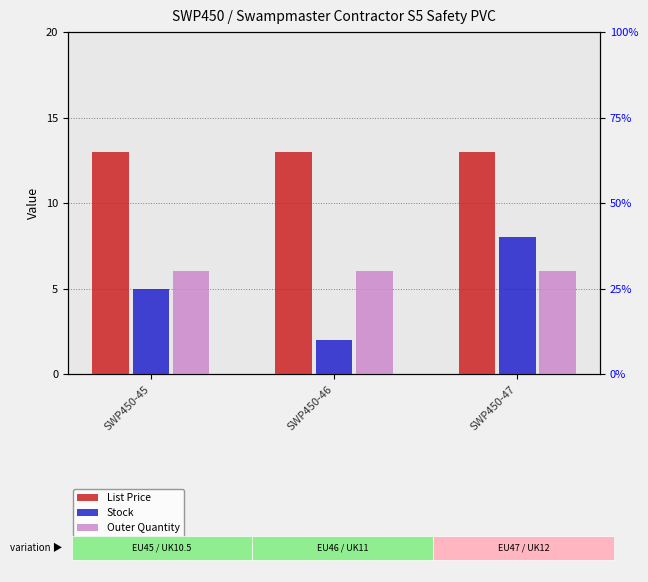

Reading left to right, extract all data points from this chart.

List Price: 13	13	13
Stock: 5	2	8
Outer Quantity: 6	6	6